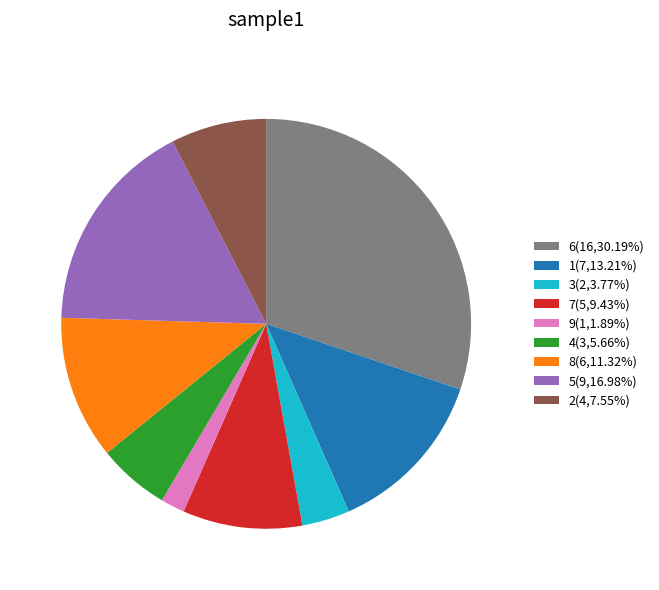

Is there a majority slice in this chart?

No